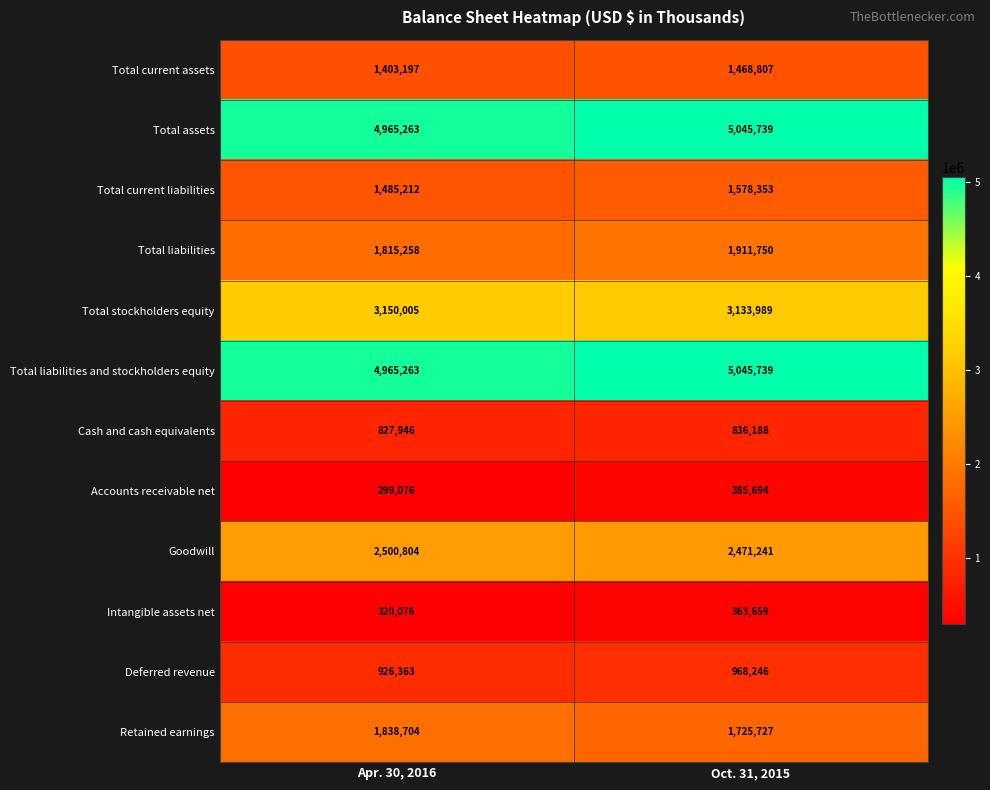

Between Apr. 30, 2016 and Oct. 31, 2015, which series saw the biggest shift?

Retained earnings